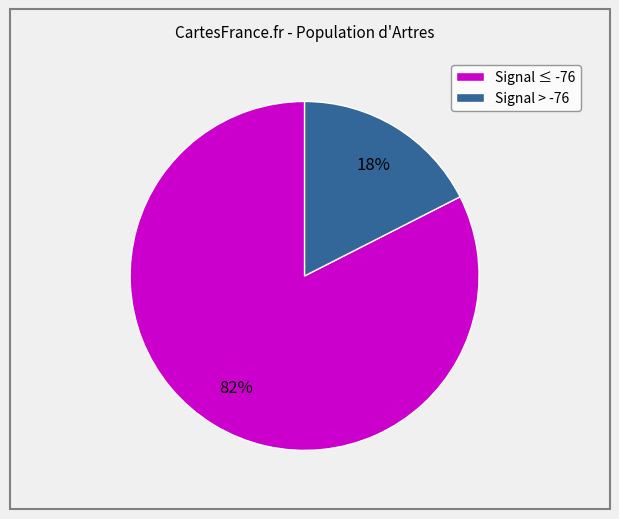

To the nearest percent, what is the average slice percentage?

50%